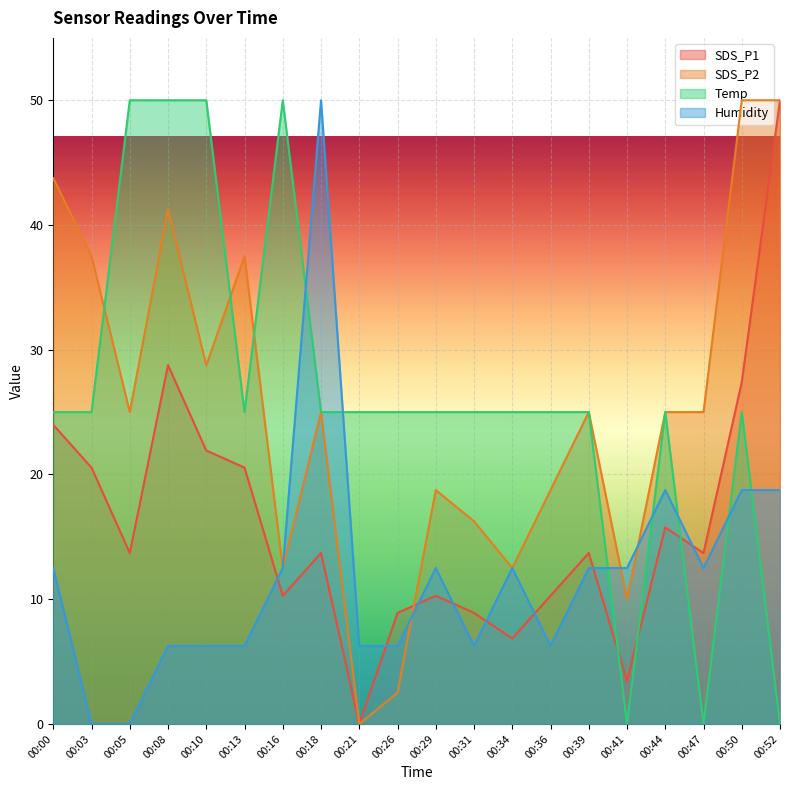

What is the difference between the second highest and minimum values in the SDS_P1 series?

28.8